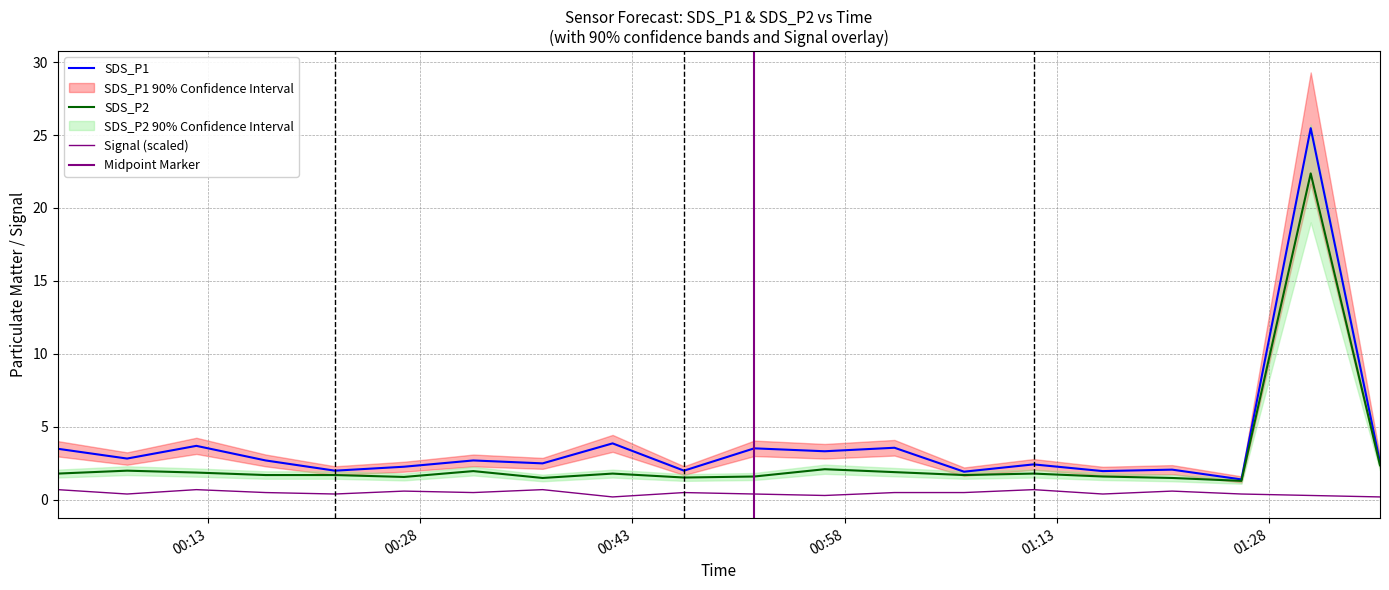

What is the maximum value shown in the chart?

25.5